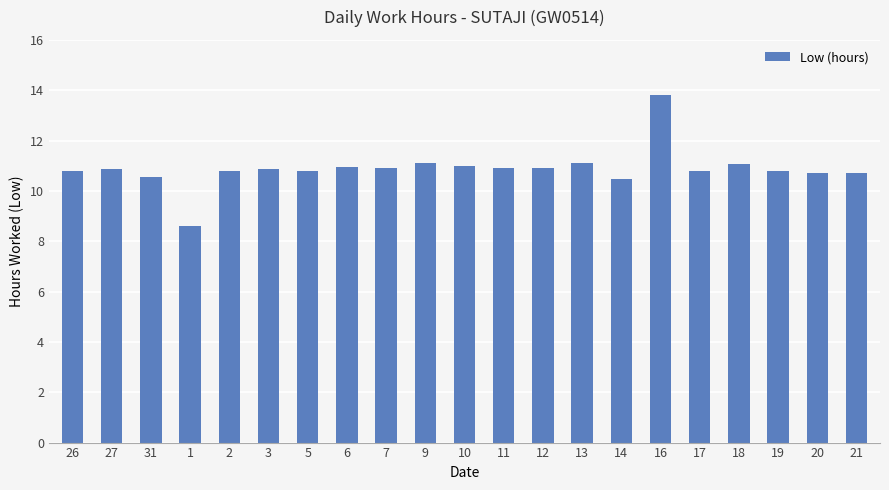

The value at 3 is 3.1. True or false?

False